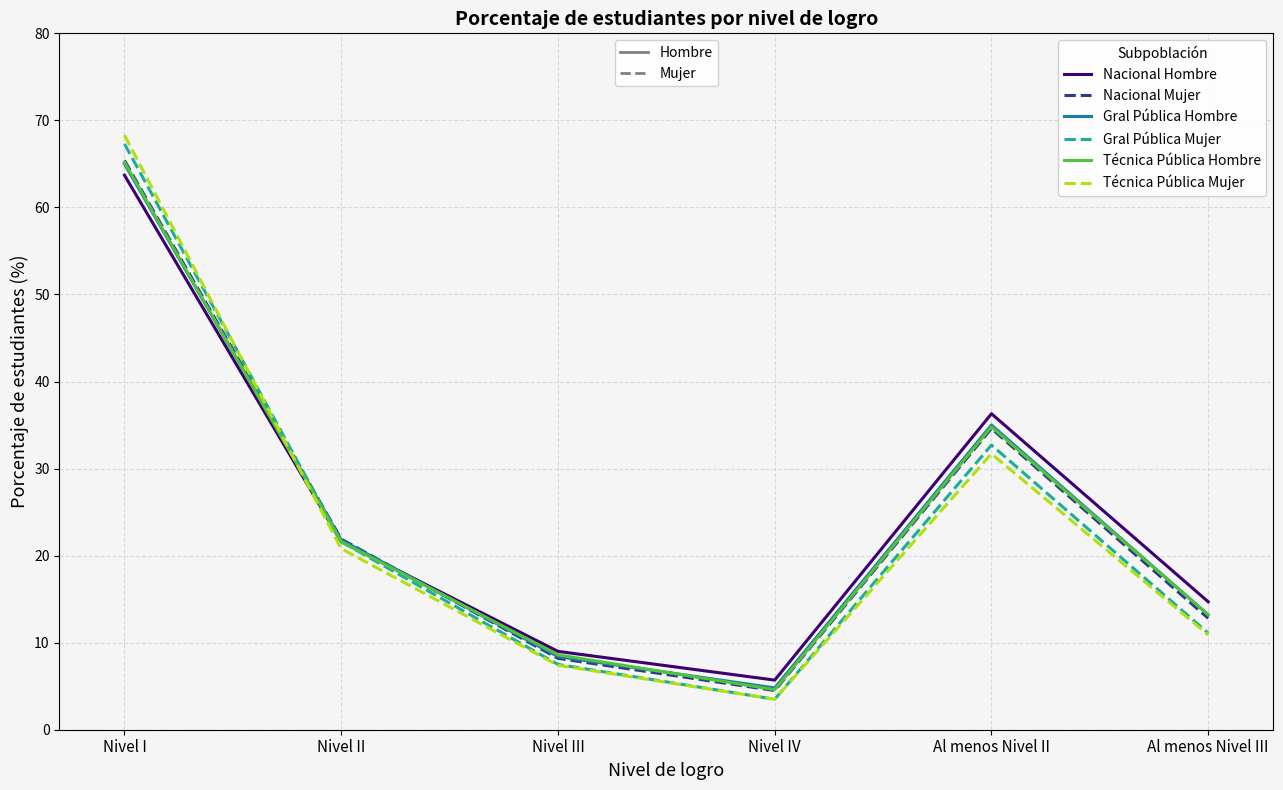

At which category is the sum across all series the highest?

Nivel I